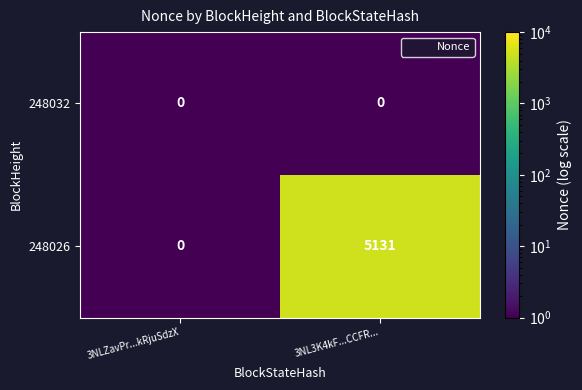

How many series are shown in this chart?

2